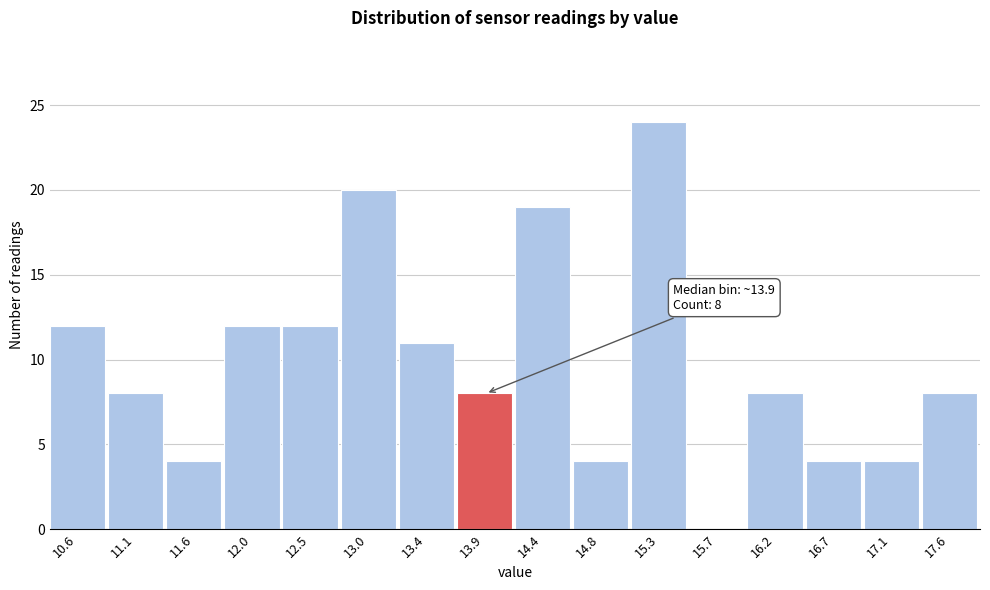

Reading left to right, transcribe all the data shown in this chart.

10.6=12	11.1=8	11.6=4	12.0=12	12.5=12	13.0=20	13.4=11	13.9=8	14.4=19	14.8=4	15.3=24	15.7=0	16.2=8	16.7=4	17.1=4	17.6=8